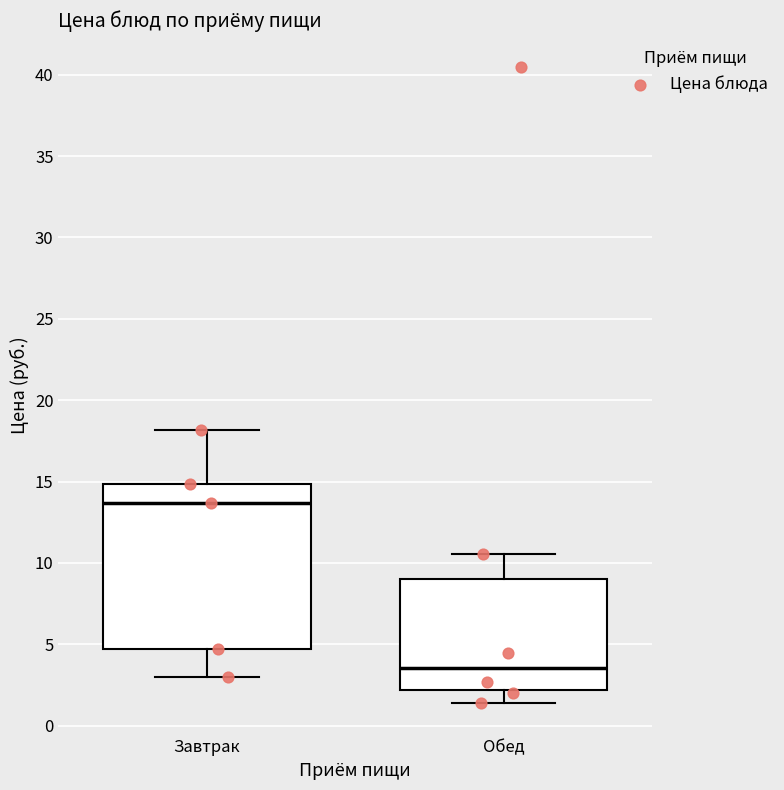

Comparing the boxes themselves (not the whiskers), which one is the tallest?

Завтрак